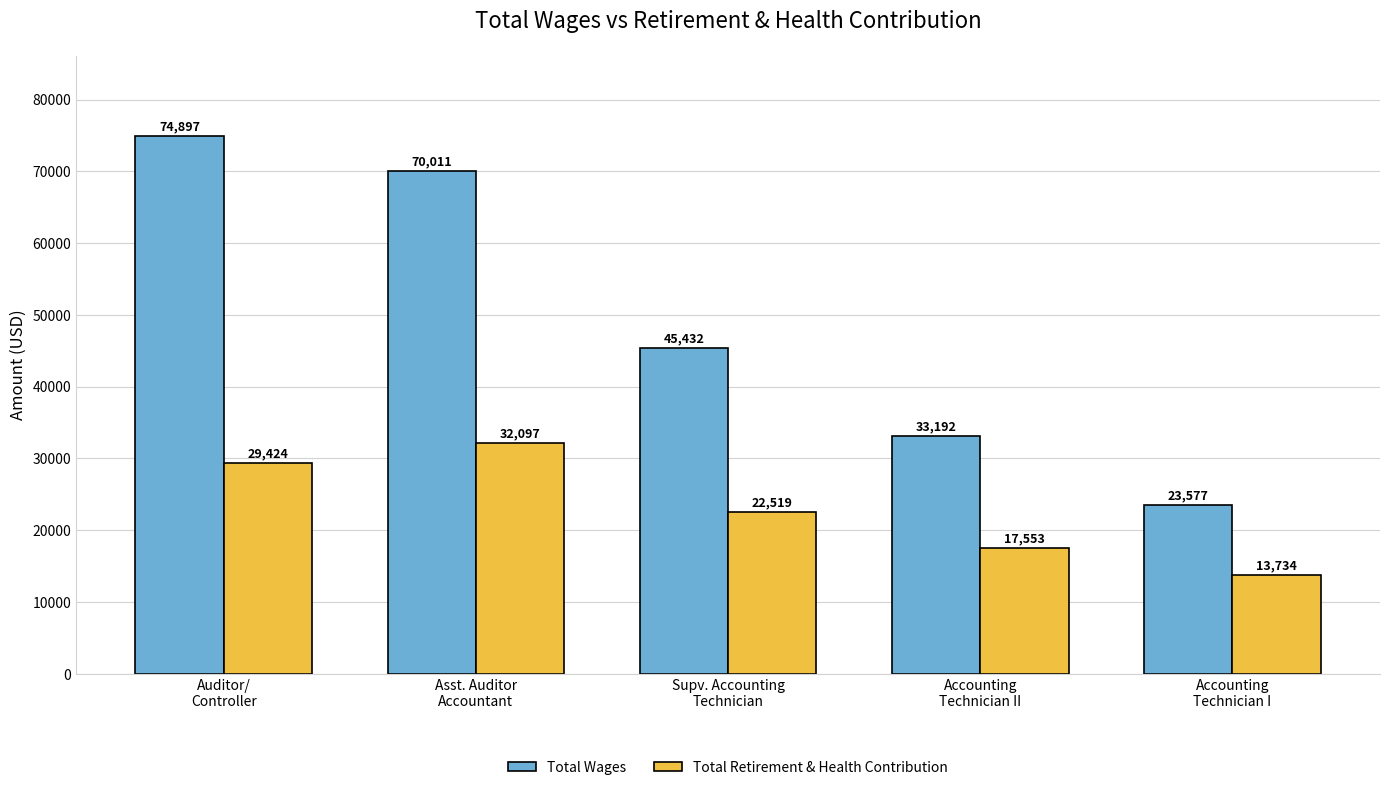

Where does the Total Wages series first go above 45432?

Auditor/
Controller